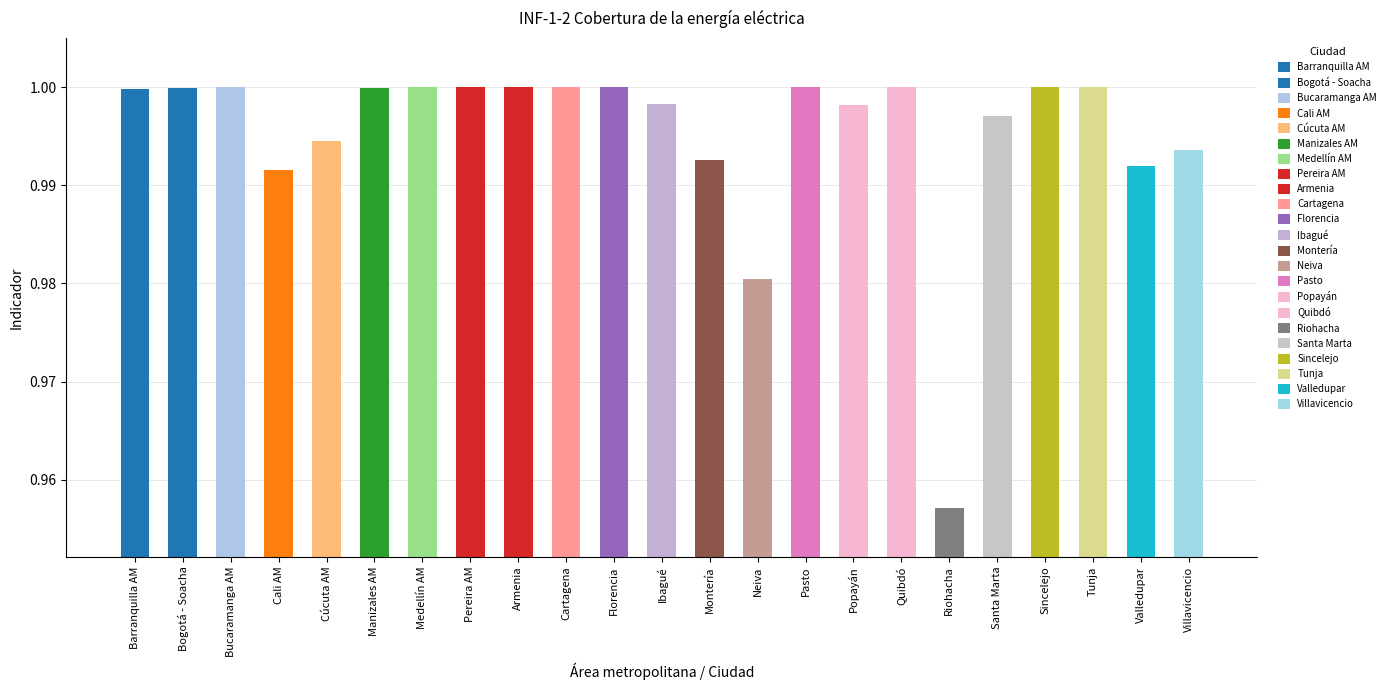

List the labels in order of value, smallest first.

Riohacha, Neiva, Cali AM, Valledupar, Montería, Villavicencio, Cúcuta AM, Santa Marta, Popayán, Ibagué, Barranquilla AM, Manizales AM, Bogotá - Soacha, Bucaramanga AM, Medellín AM, Pereira AM, Armenia, Cartagena, Florencia, Pasto, Quibdó, Sincelejo, Tunja